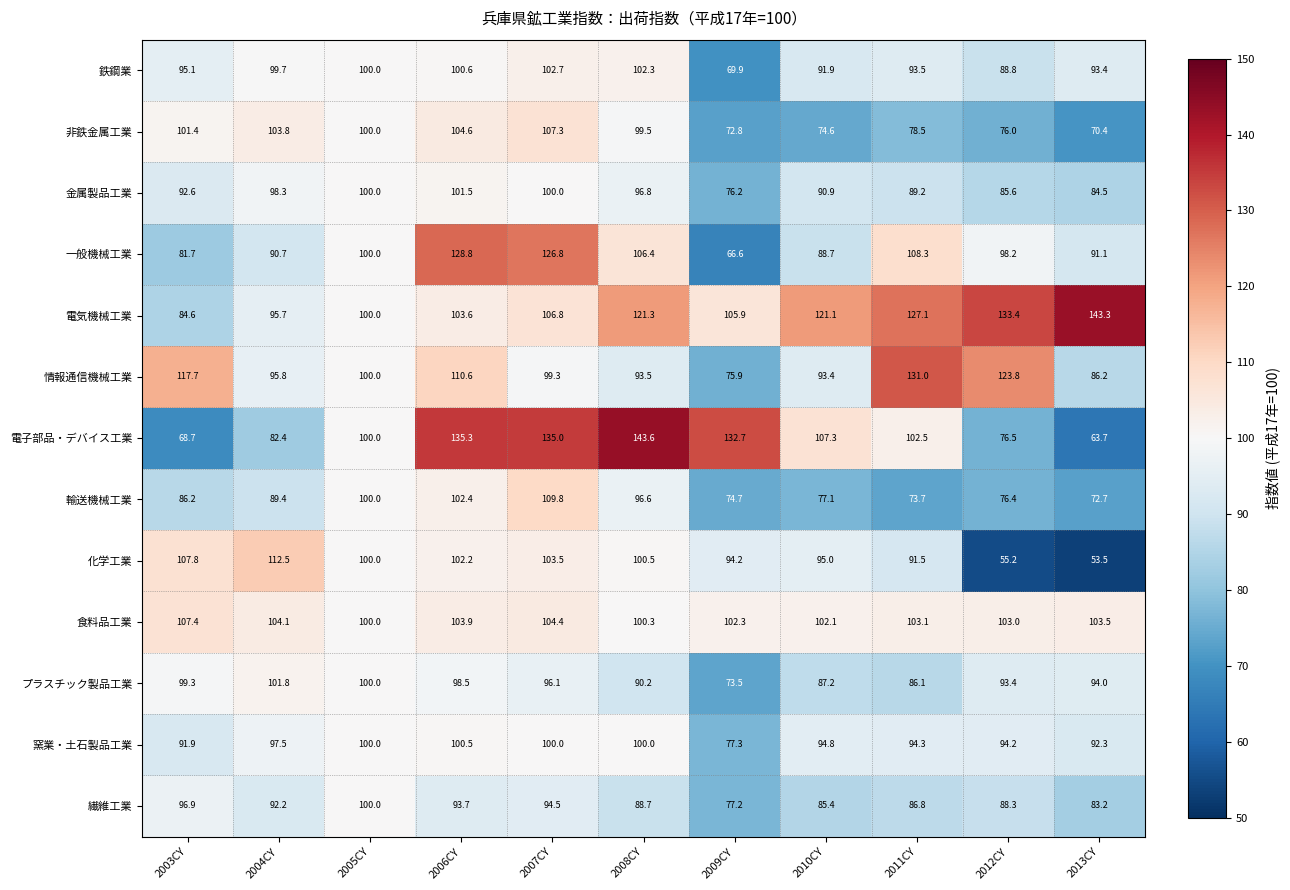

What is the total value across all series at 2003CY?

1231.3